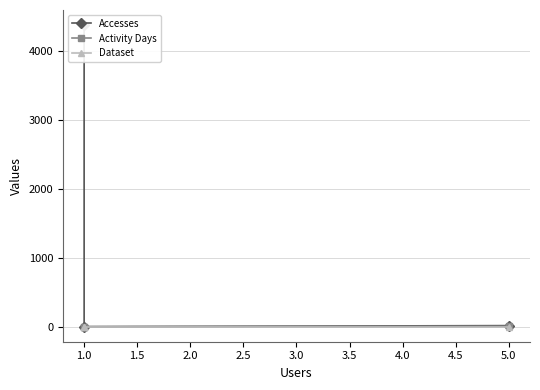

What is the difference between the highest and lowest values at 1.5?

4368